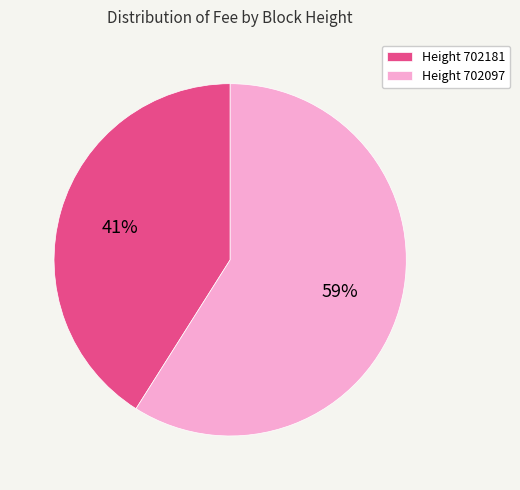

Which has a higher value, Height 702097 or Height 702181?

Height 702097